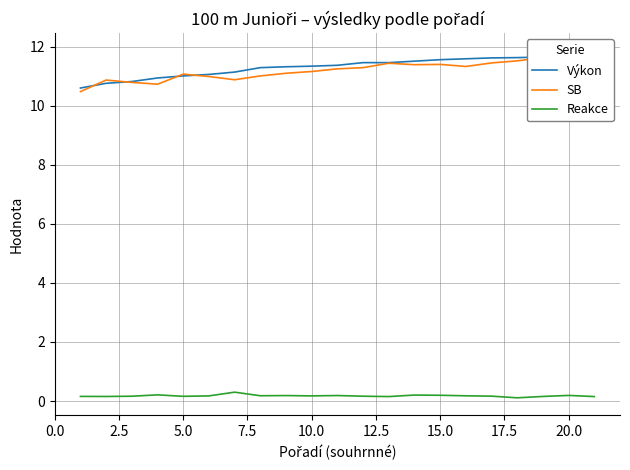

How many categories are shown in the chart?

21